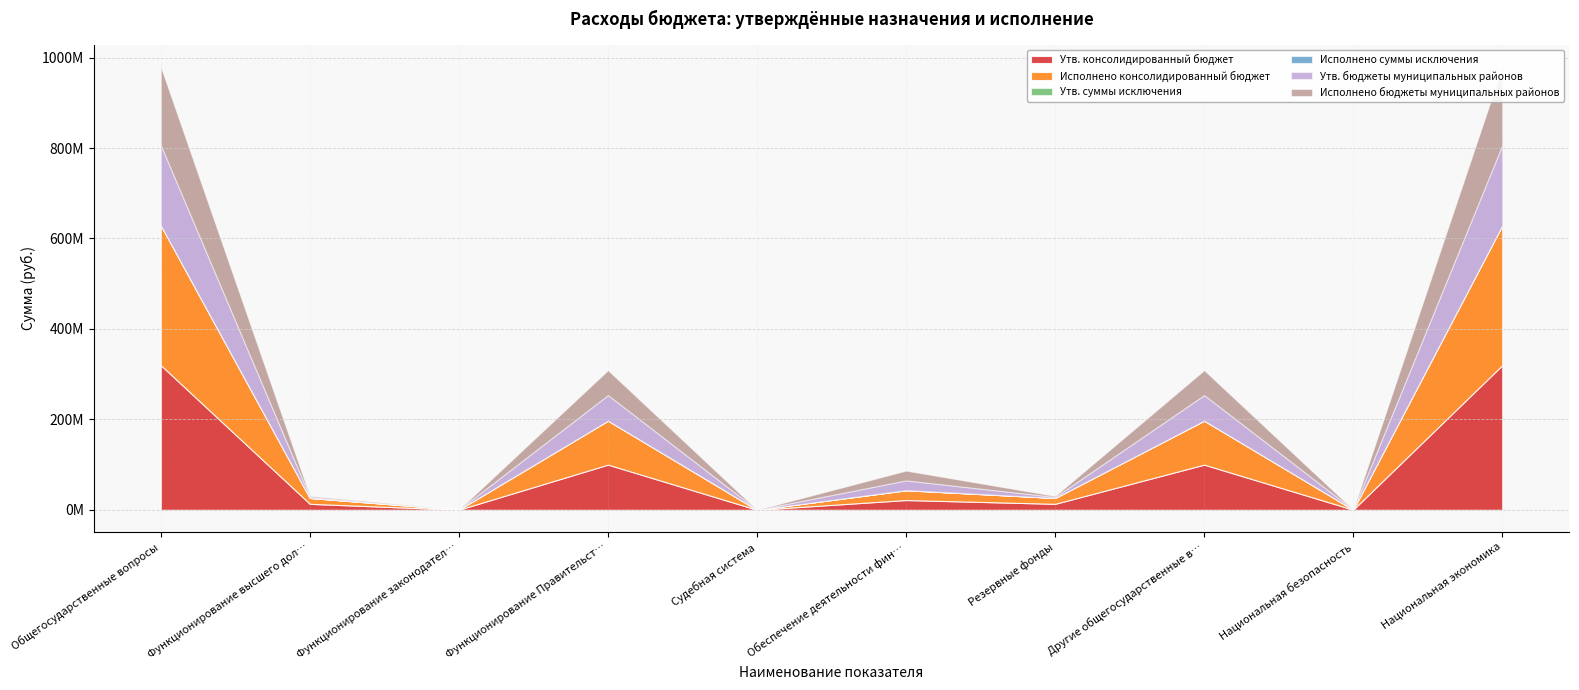

What is the approximate value of Исполнено бюджеты муниципальных районов at Национальная экономика?

173306944.2